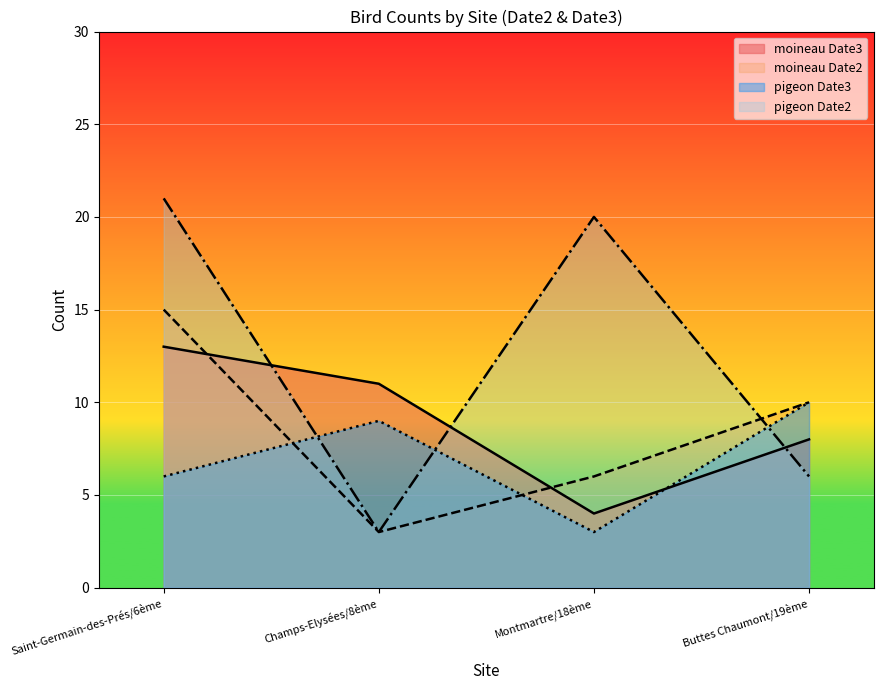

Where does the moineau series first go above 11?

Saint-Germain-des-Prés/6ème